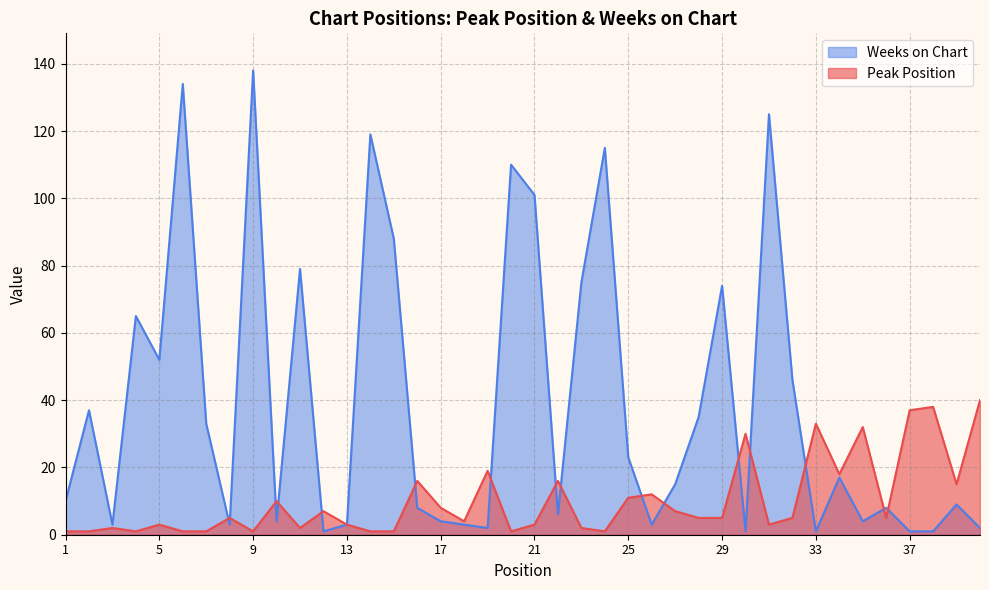

True or false: Peak Position has a value of 25 at 39.

False